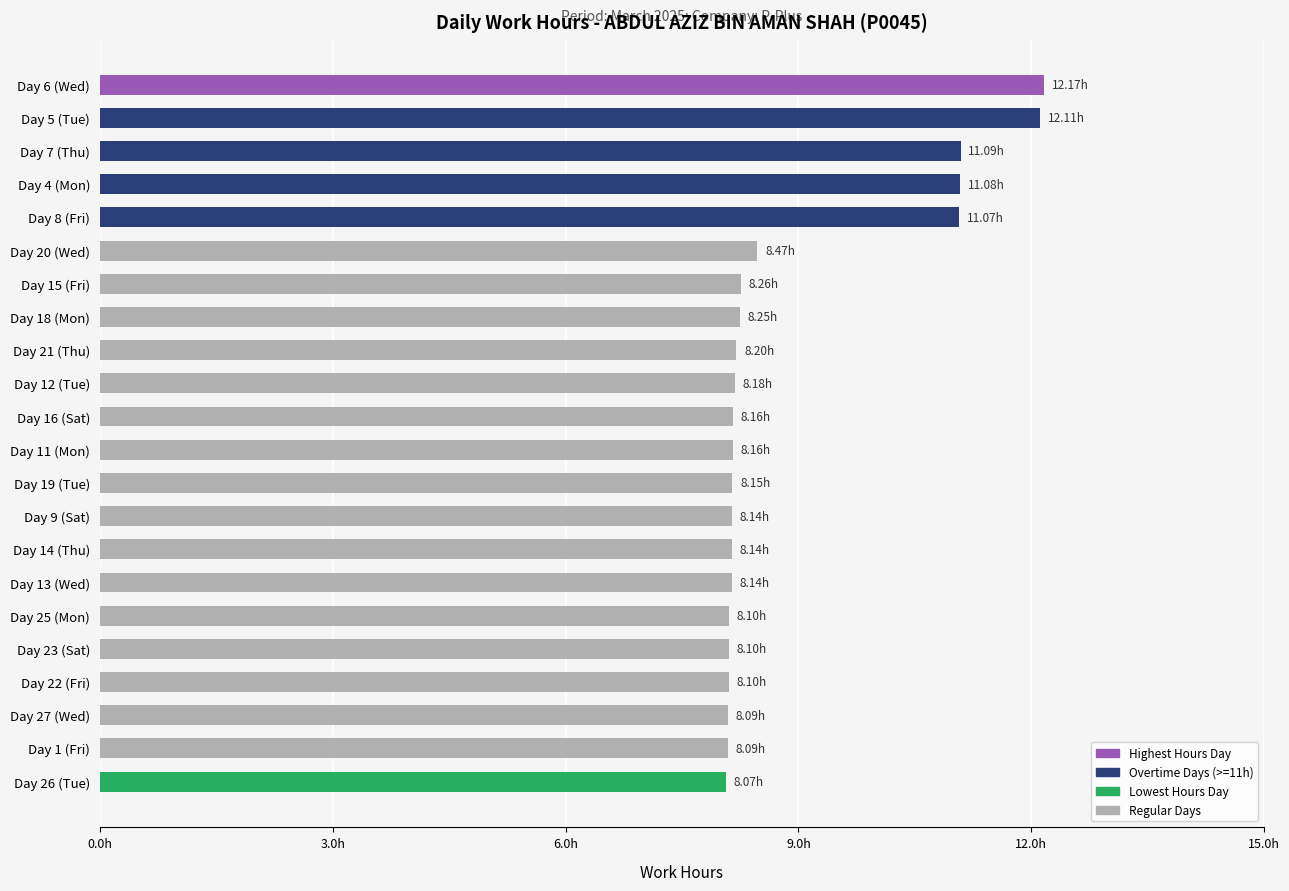

What is the maximum value shown in the chart?

12.2